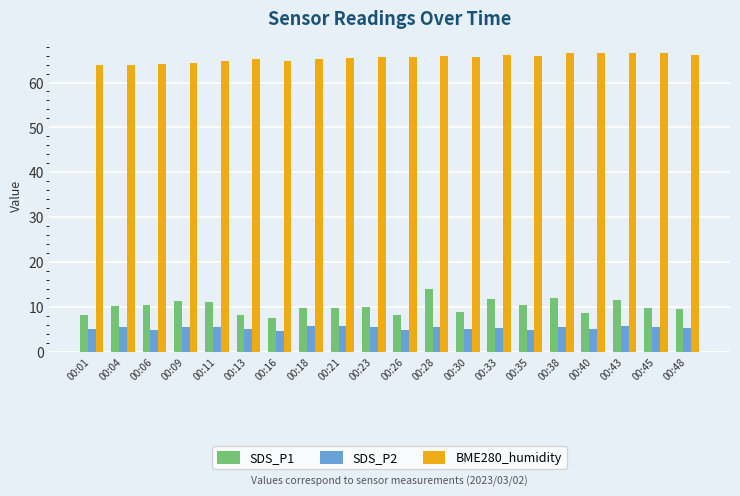

What is the total value across all series at 00:28?

85.5